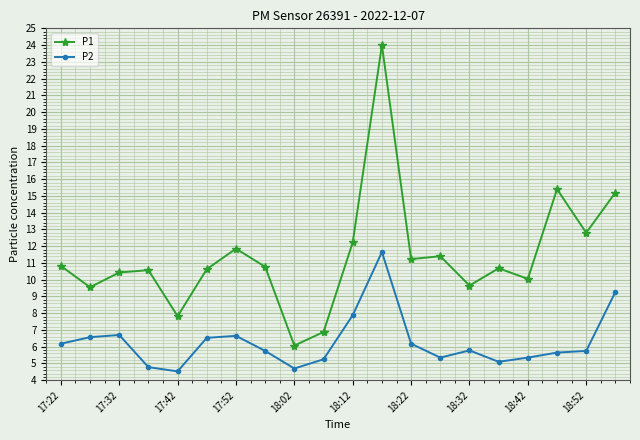

Which series has the widest spread of values?

P1